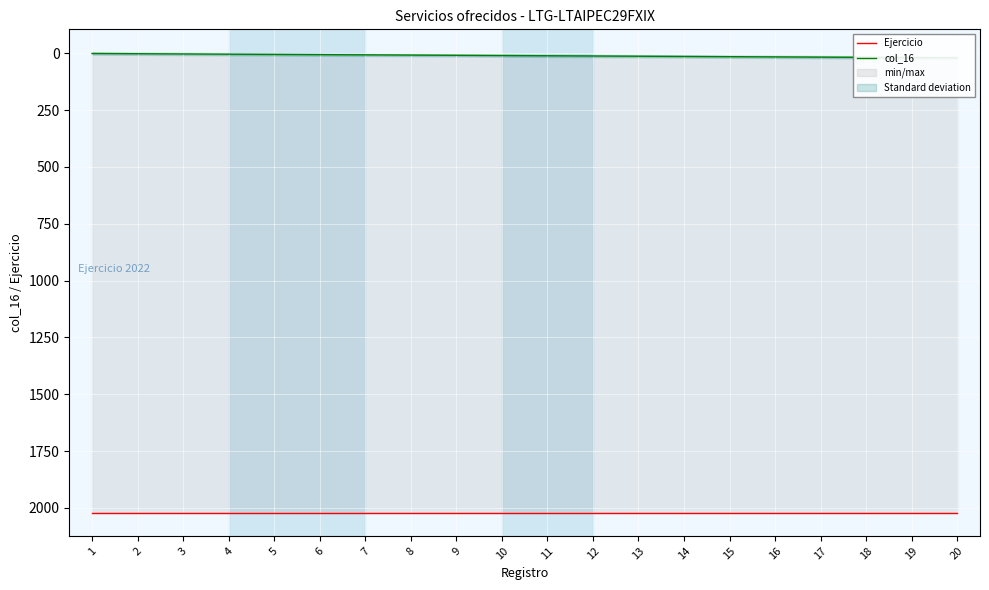

What is the difference between the maximum and minimum values in the col_16 series?

19